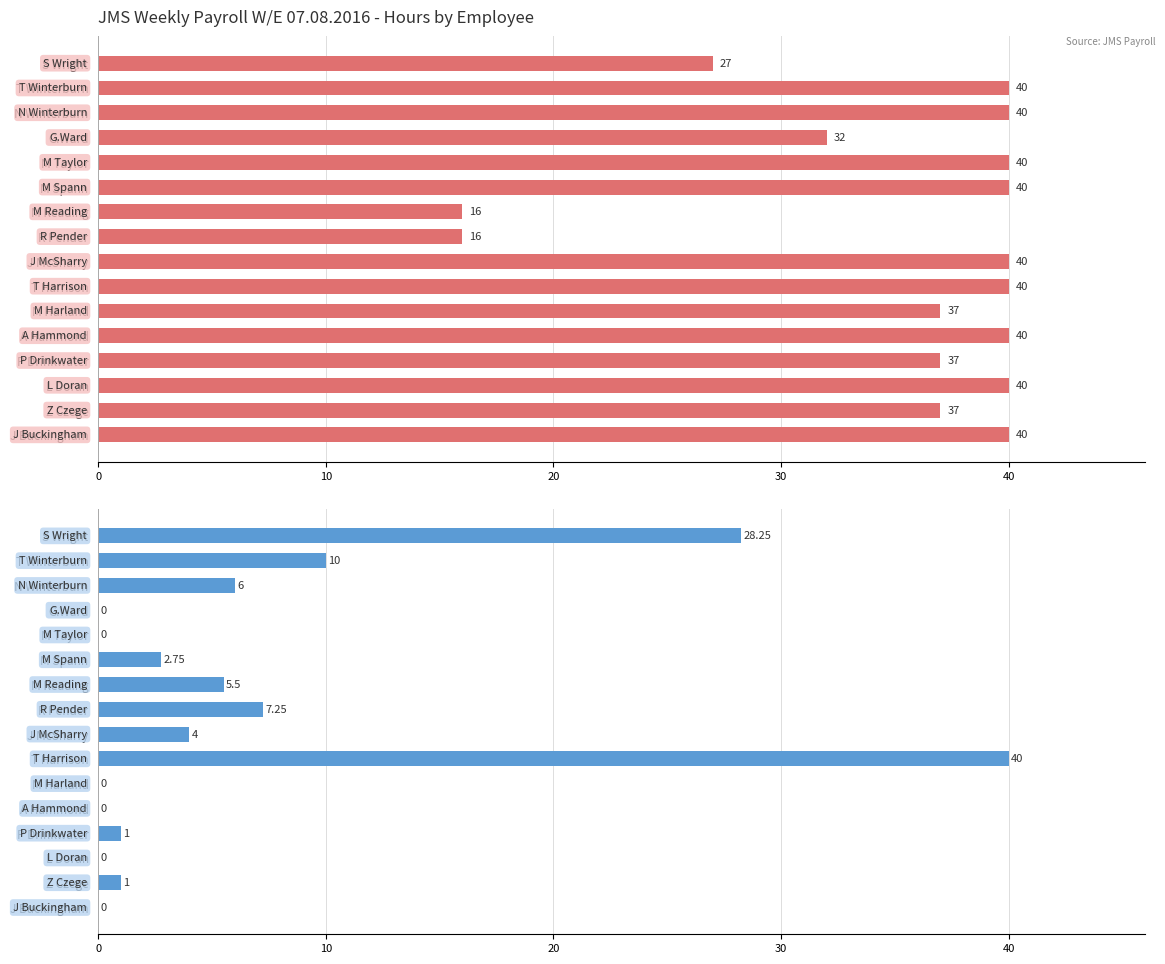

The Basic Hours series shows 40.0 at T Winterburn. True or false?

True